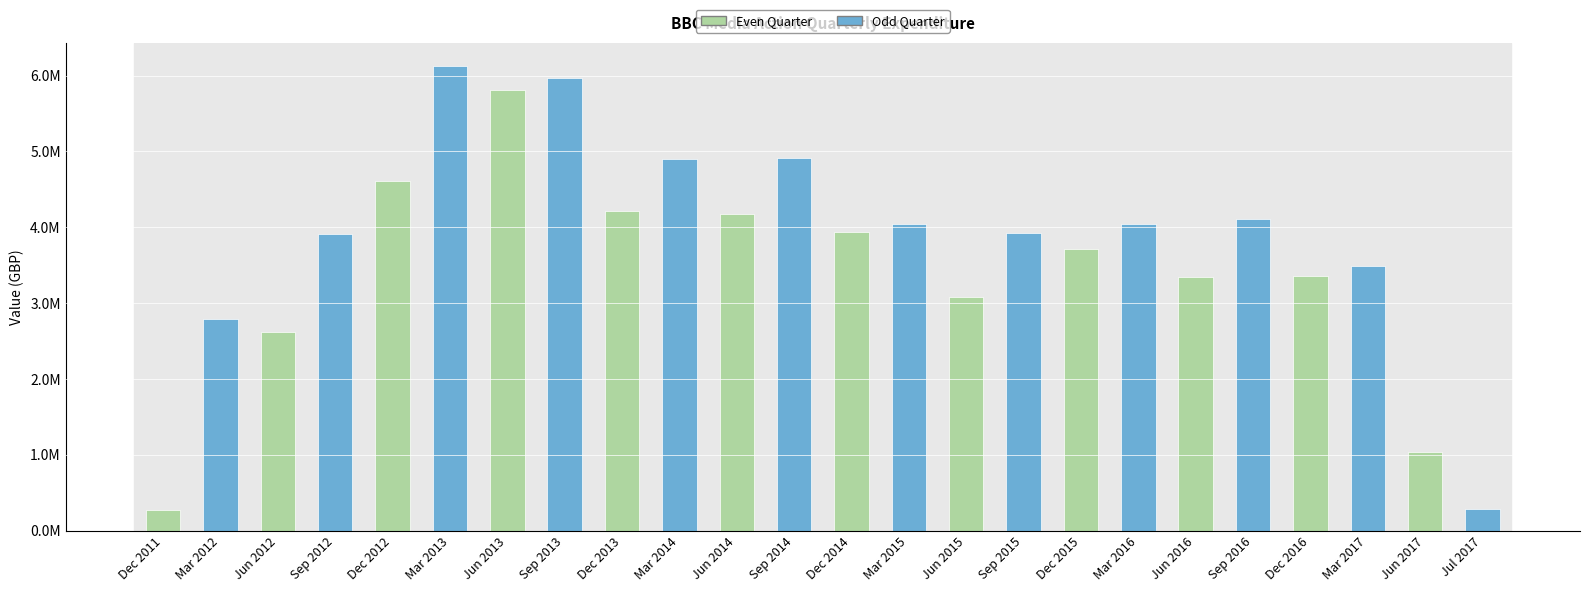

Are the bars horizontal?

No